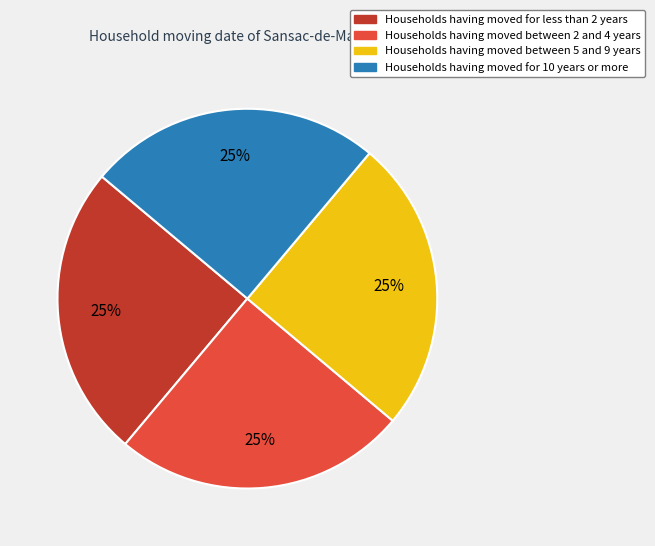

Is there a majority slice in this chart?

No